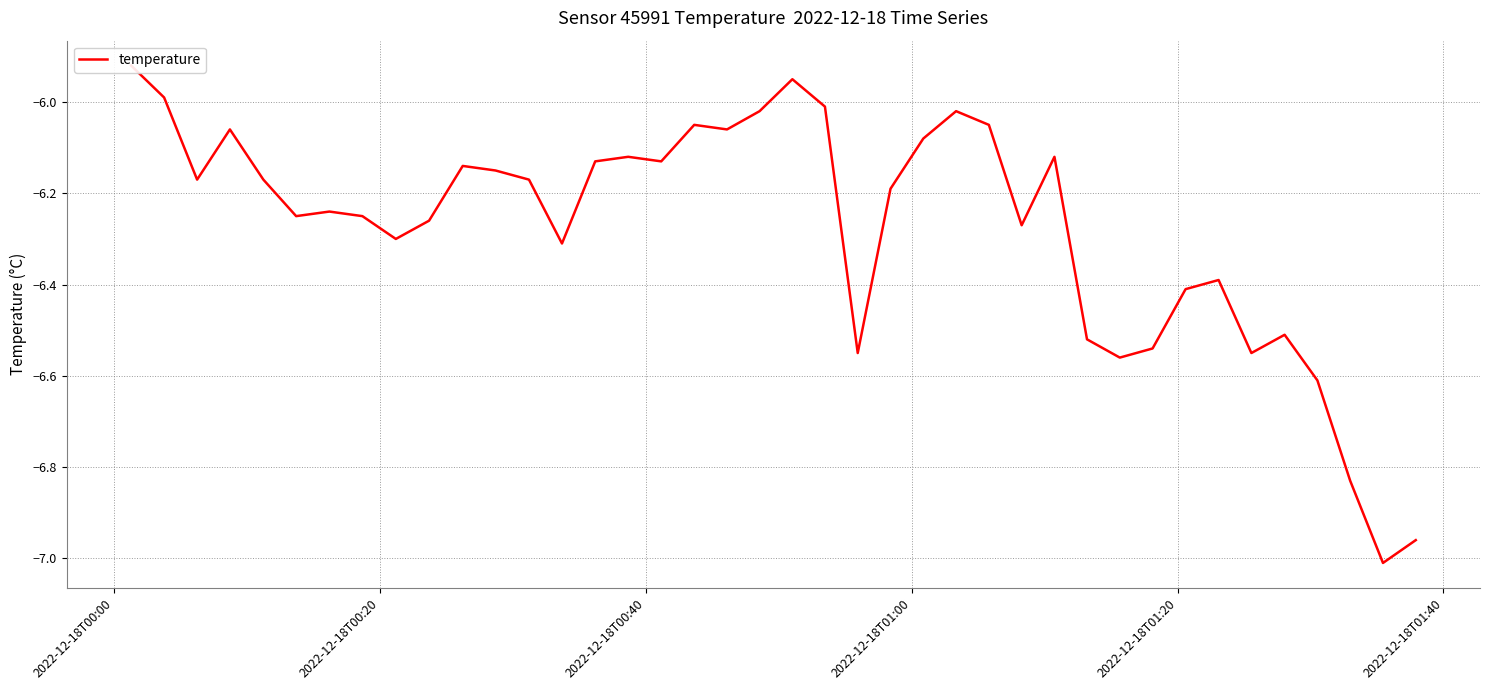

How many lines are shown in the chart?

1